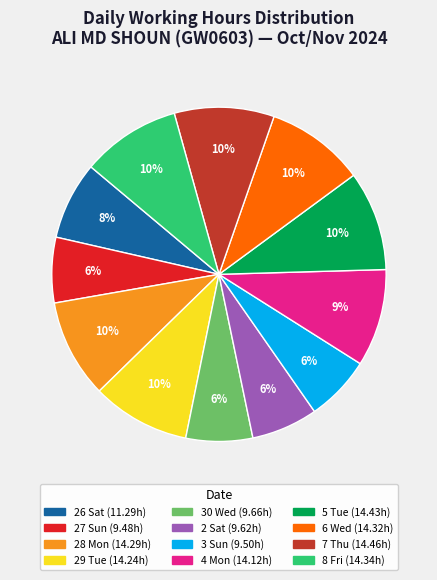

To the nearest percent, what is the combined percentage of 5 Tue and 4 Mon?

19%